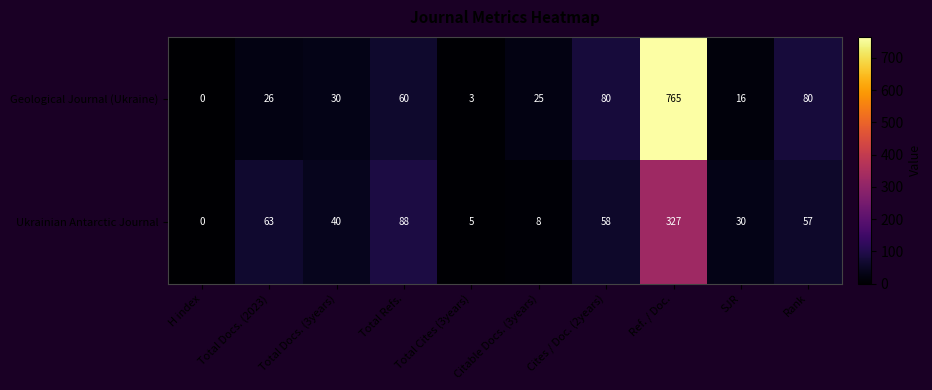

List the series in order of their peak value, highest first.

Geological Journal (Ukraine), Ukrainian Antarctic Journal